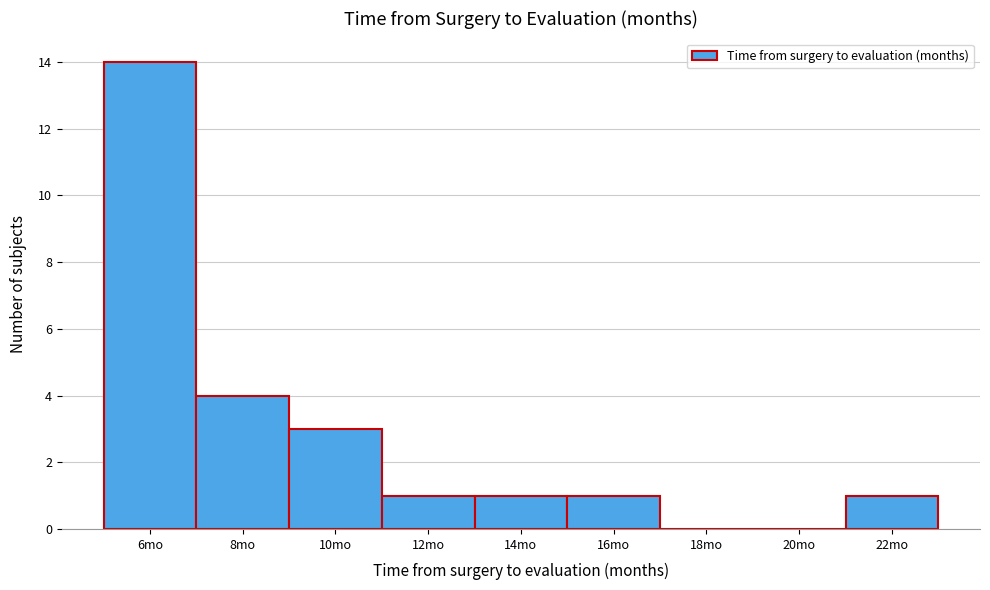

Reading right to left, extract all data points from this chart.

22mo=1	20mo=0	18mo=0	16mo=1	14mo=1	12mo=1	10mo=3	8mo=4	6mo=14